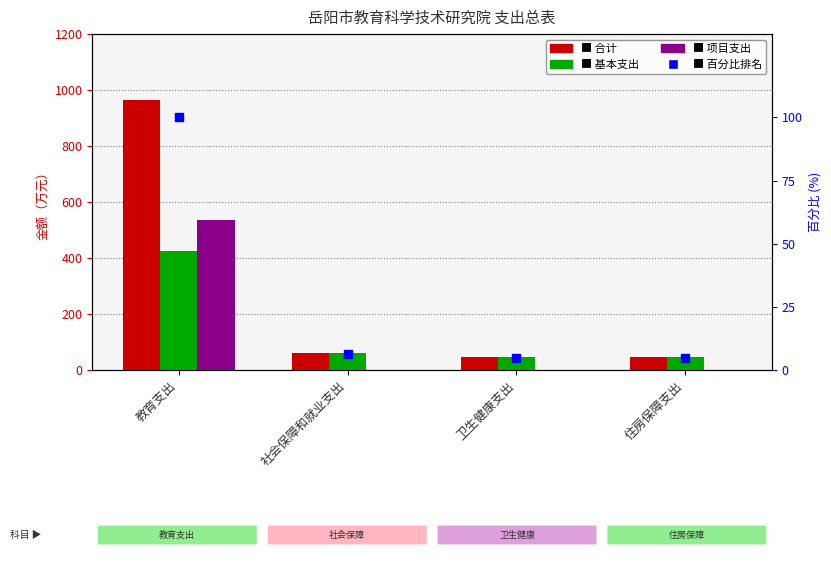

Which series reaches the minimum Y coordinate?

项目支出